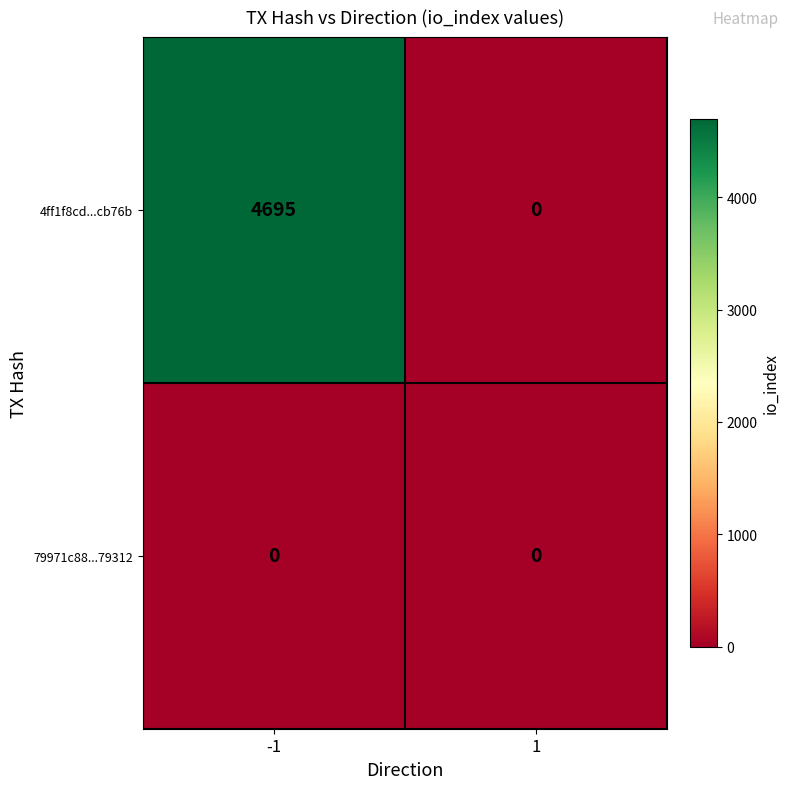

Between -1 and 1, which series saw the biggest shift?

4ff1f8cd...cb76b